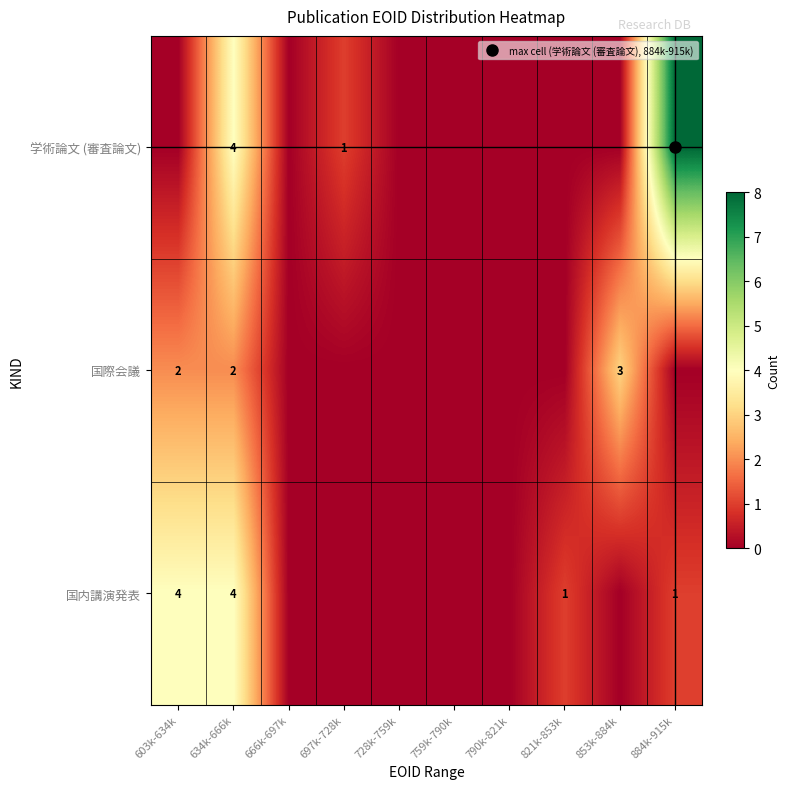

At which label is 国内講演発表 closest to 2?

821k-853k